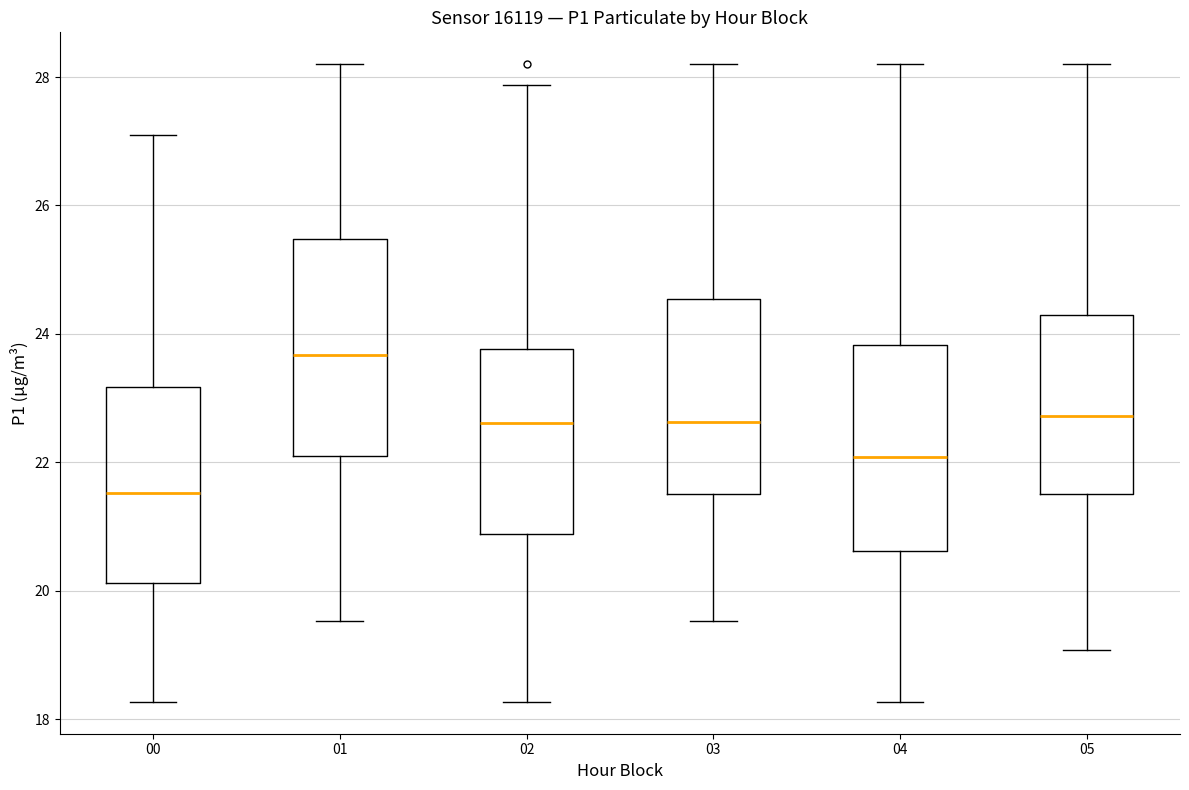

Which box's median line is the lowest?

00